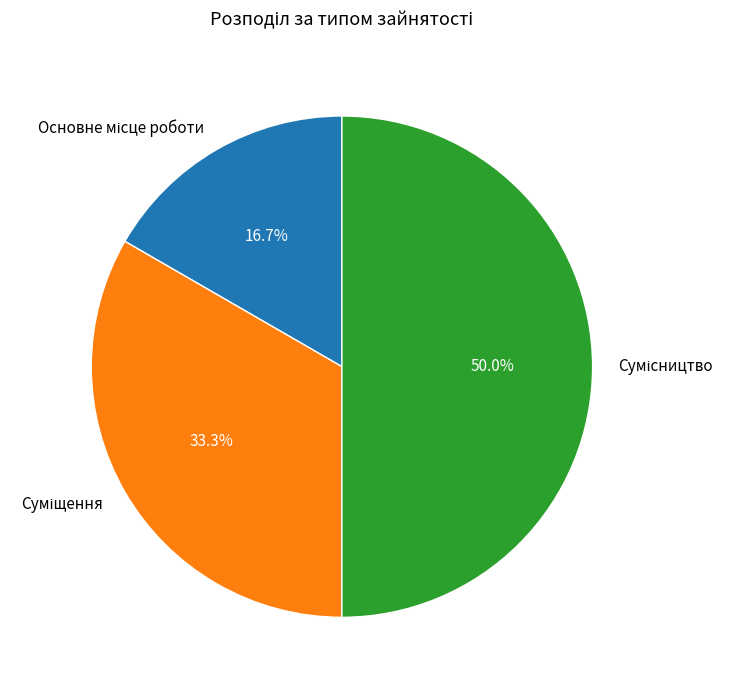

Which category has the smallest portion of the pie?

Основне місце роботи